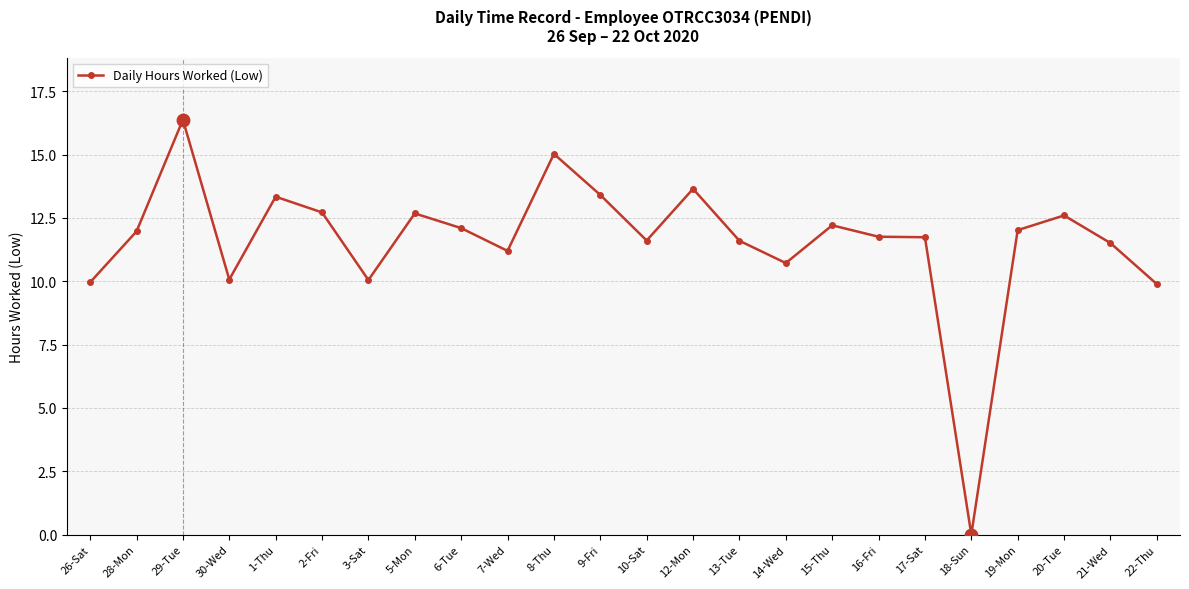

The value at 6-Tue is 12.1. True or false?

True